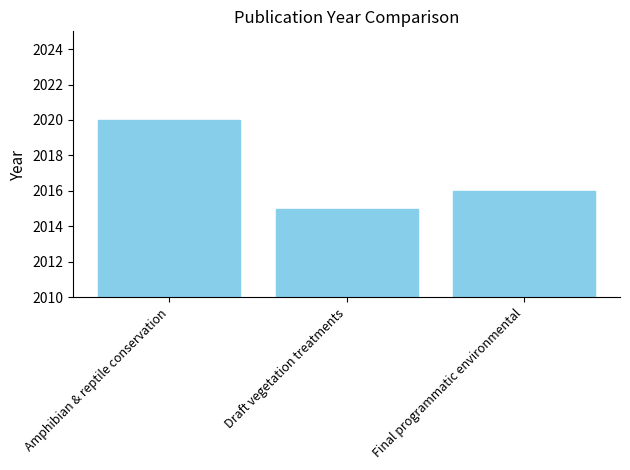

What is the difference between the maximum and second lowest values?

4